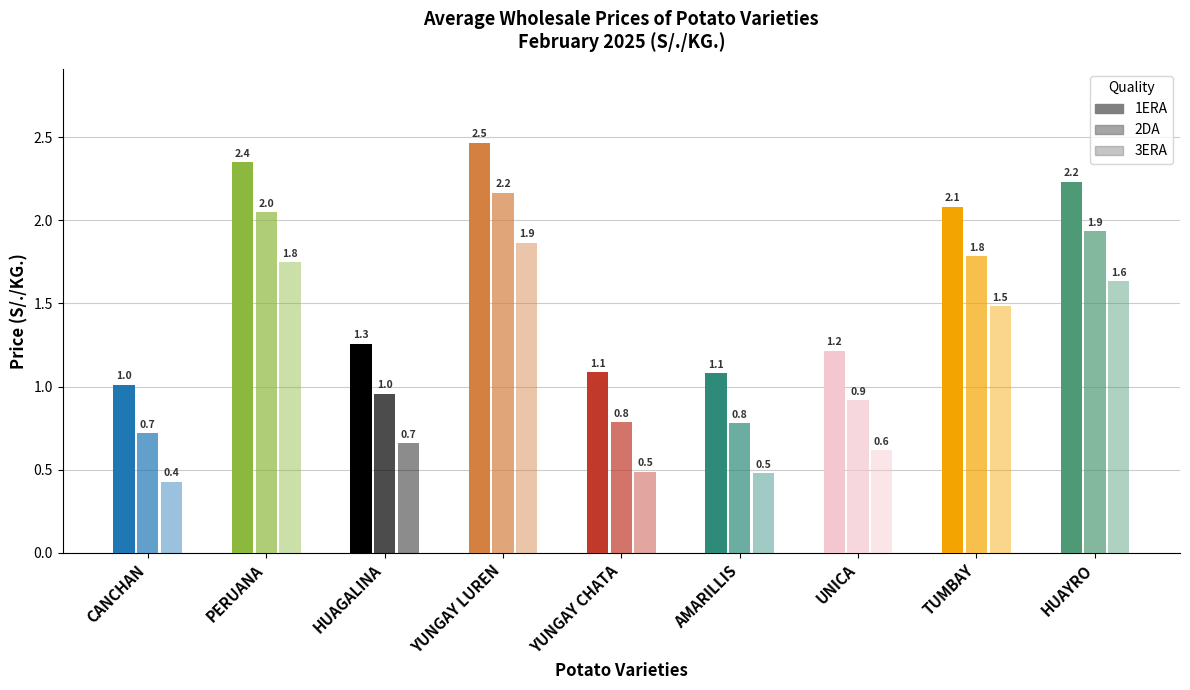

What is the average value of the 3ERA series?

1.0